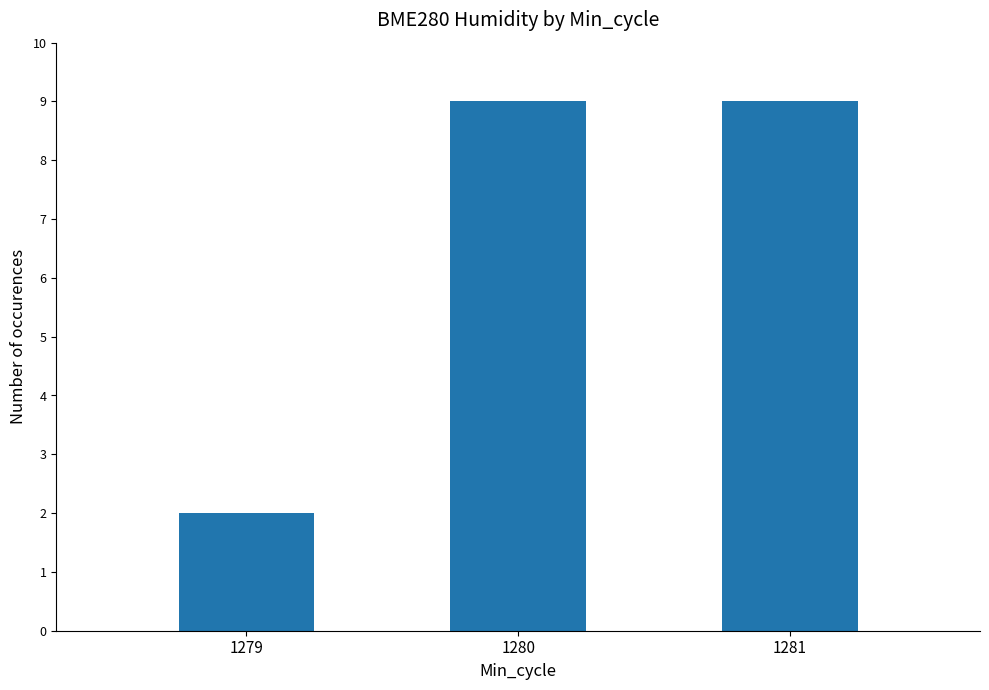

Which category has the lowest value across all series?

1279